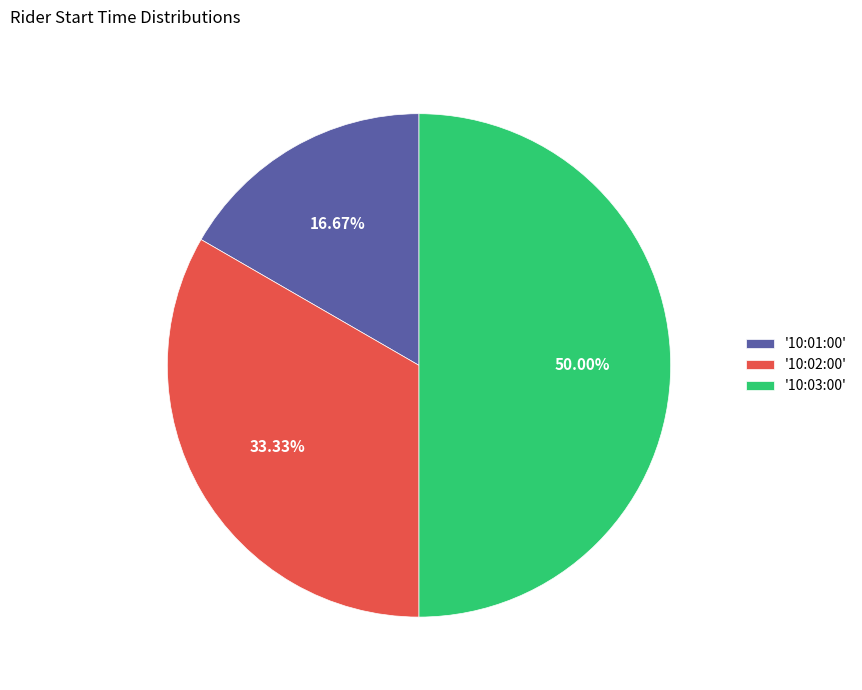

How many segments does this pie chart have?

3